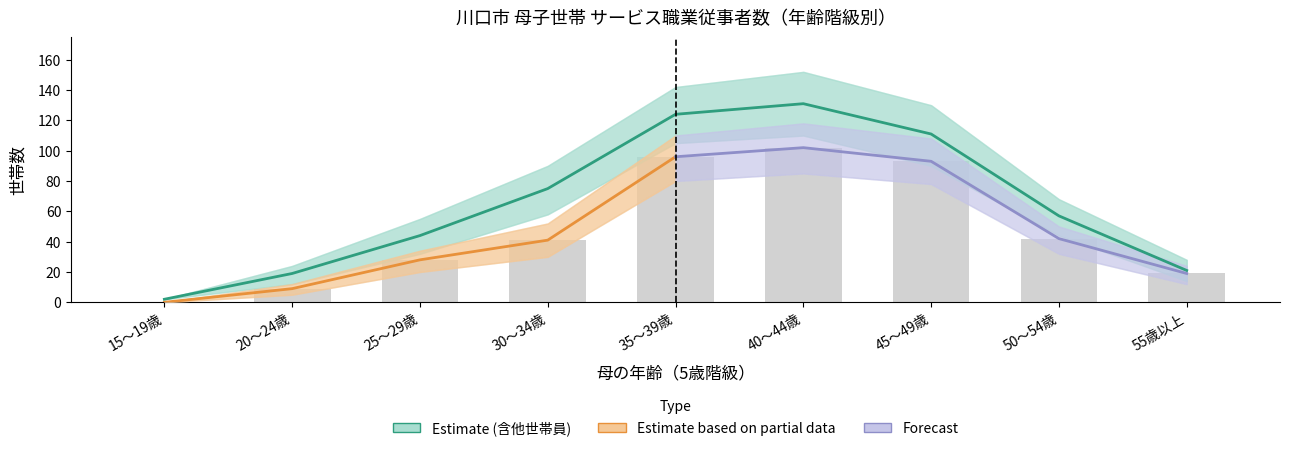

Reading left to right, transcribe all the data shown in this chart.

母子世帯 サービス職業従事者: 15～19歳=0	20～24歳=9	25～29歳=28	30～34歳=41	35～39歳=96	40～44歳=102	45～49歳=93	50～54歳=42	55歳以上=19
母子世帯（含他世帯員） サービス職業従事者: 15～19歳=2	20～24歳=19	25～29歳=44	30～34歳=75	35～39歳=124	40～44歳=131	45～49歳=111	50～54歳=57	55歳以上=21